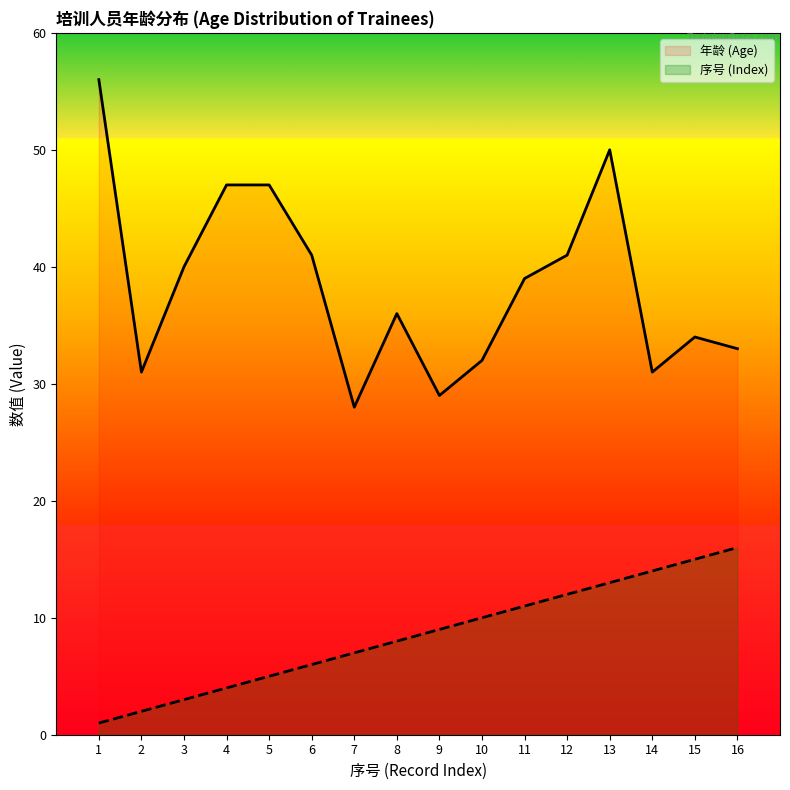

At which label does 序号 (Index) reach its peak?

16